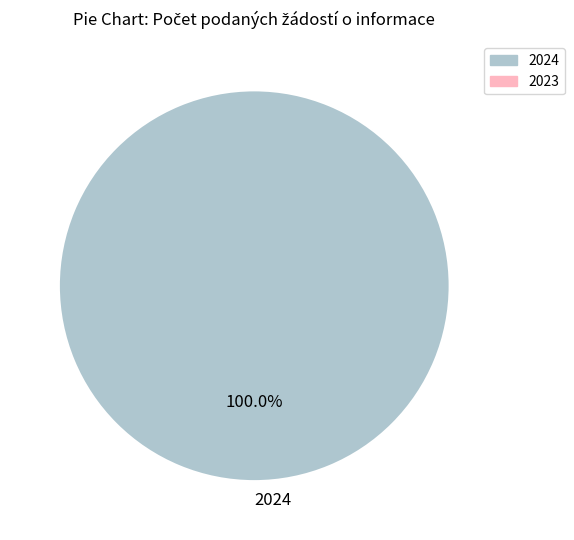

Rank the categories by value from lowest to highest.

2024